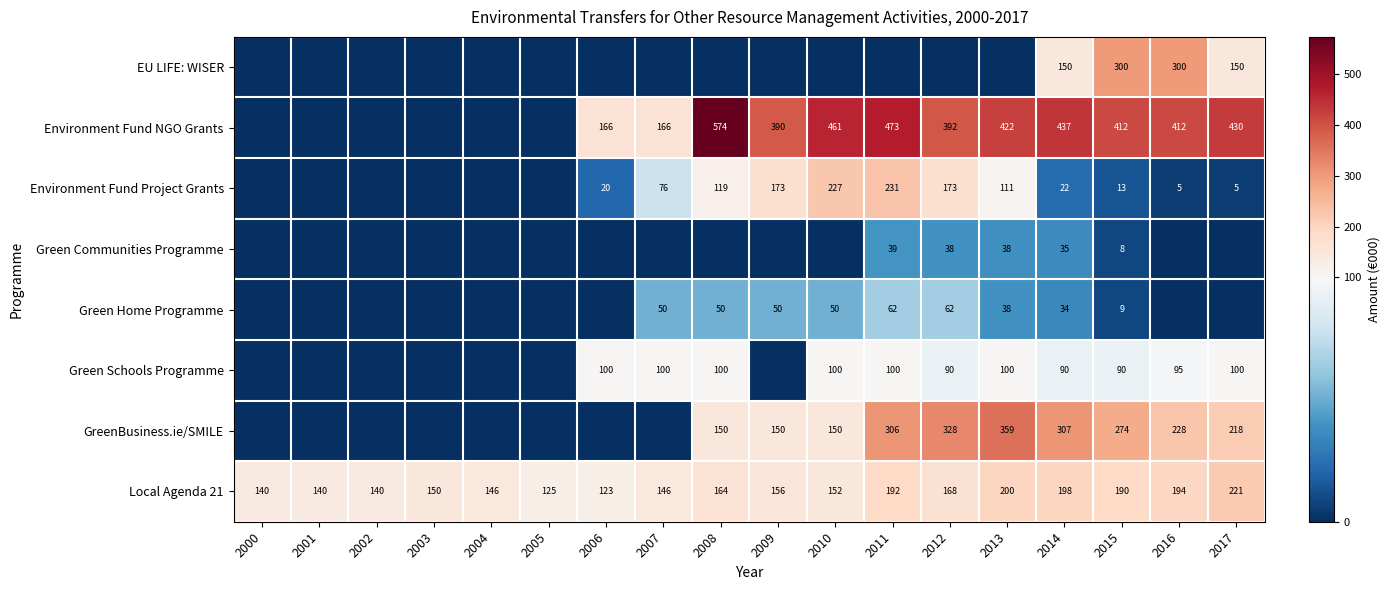

At which label is Green Home Programme closest to 31?

2014